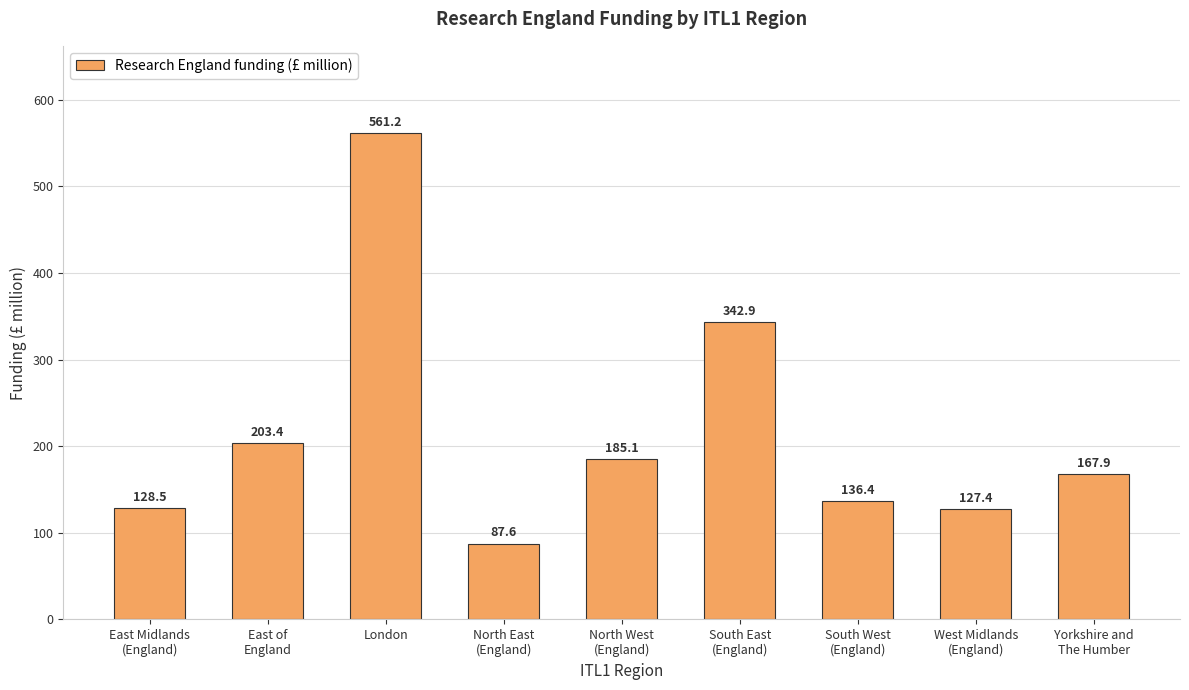

What position from the right is North East
(England)?

6